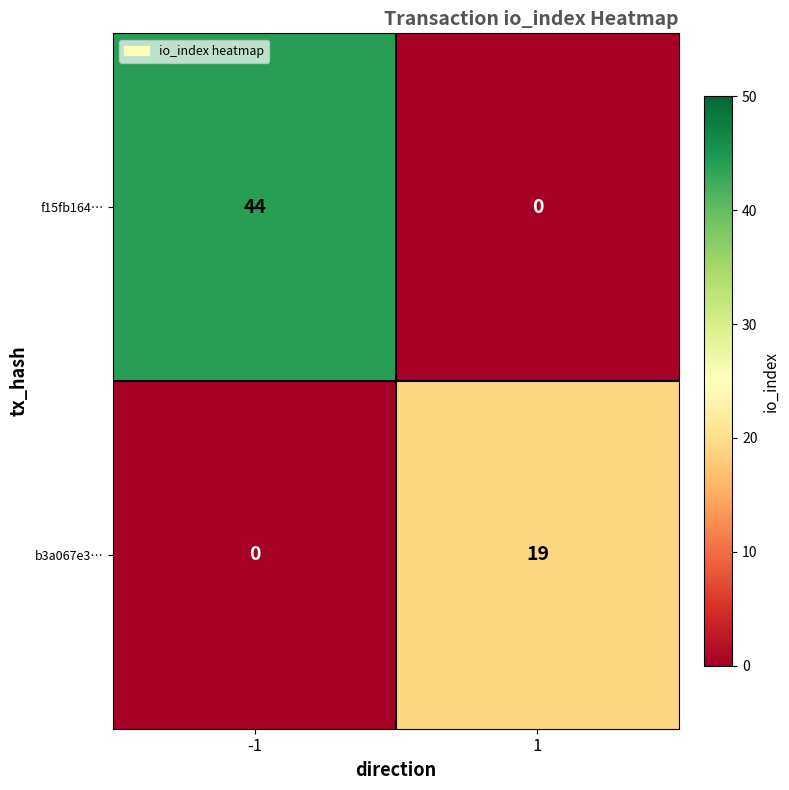

What is the maximum value for f15fb164…?

44